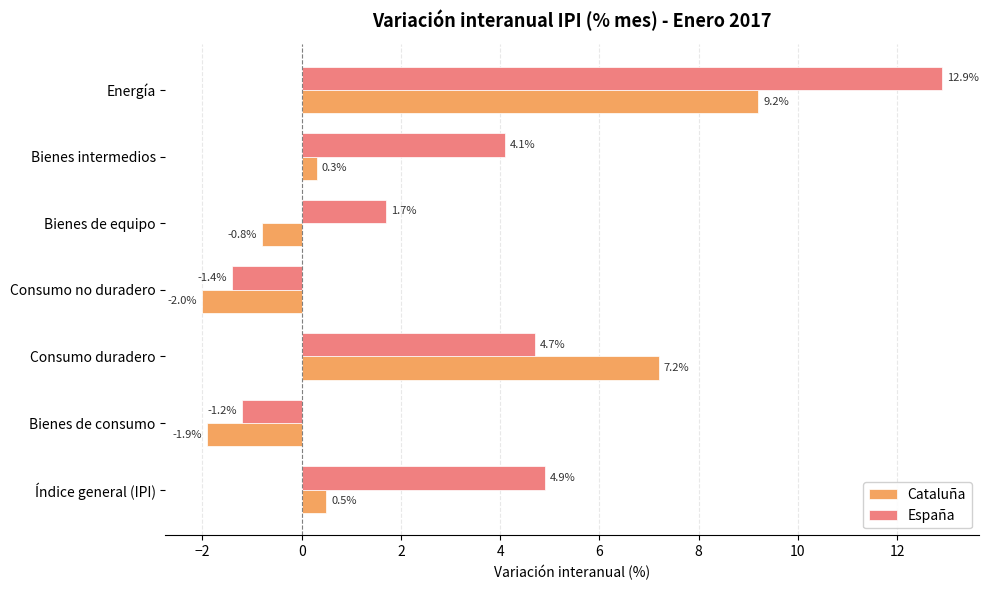

List the series in order of their overall mean, lowest first.

Cataluña, España